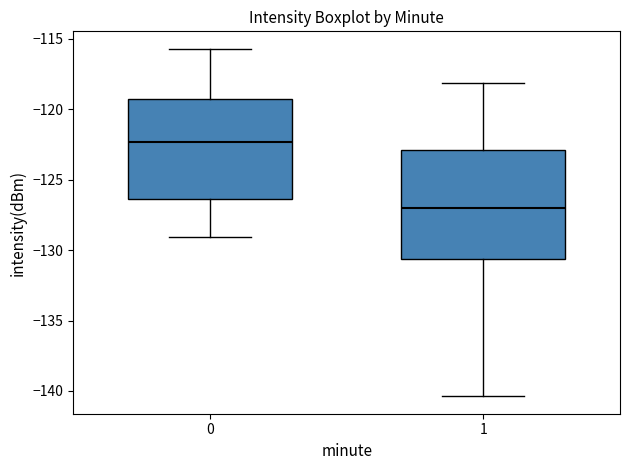

Which box has the lowest median line?

1